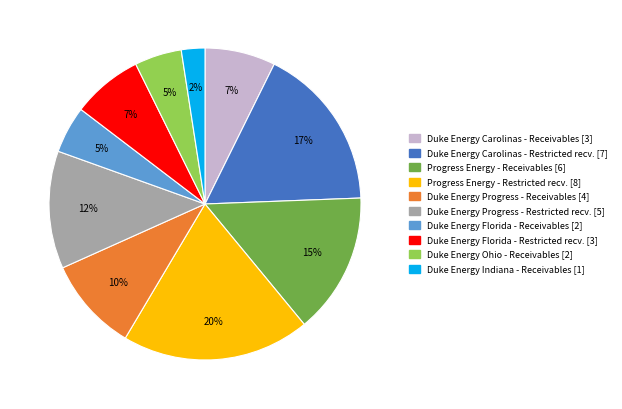

To the nearest percent, what is the average slice percentage?

10%